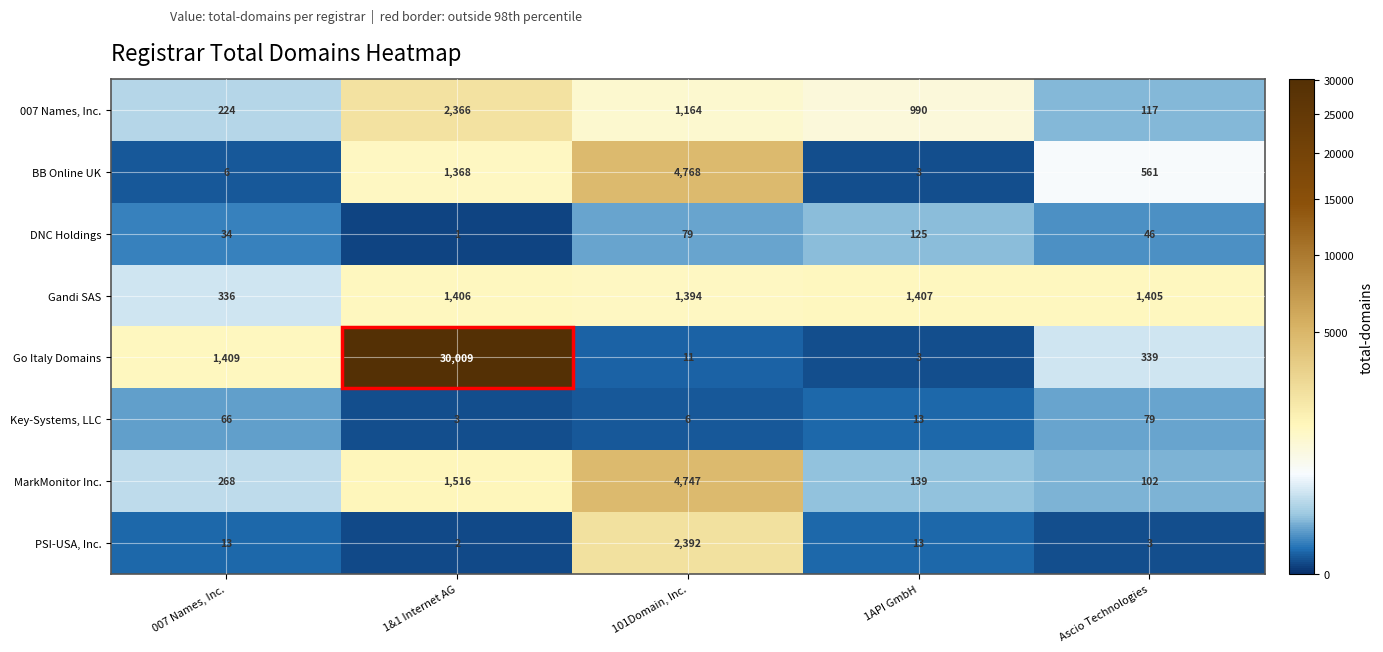

The DNC Holdings series shows 79 at 101Domain, Inc.. True or false?

True